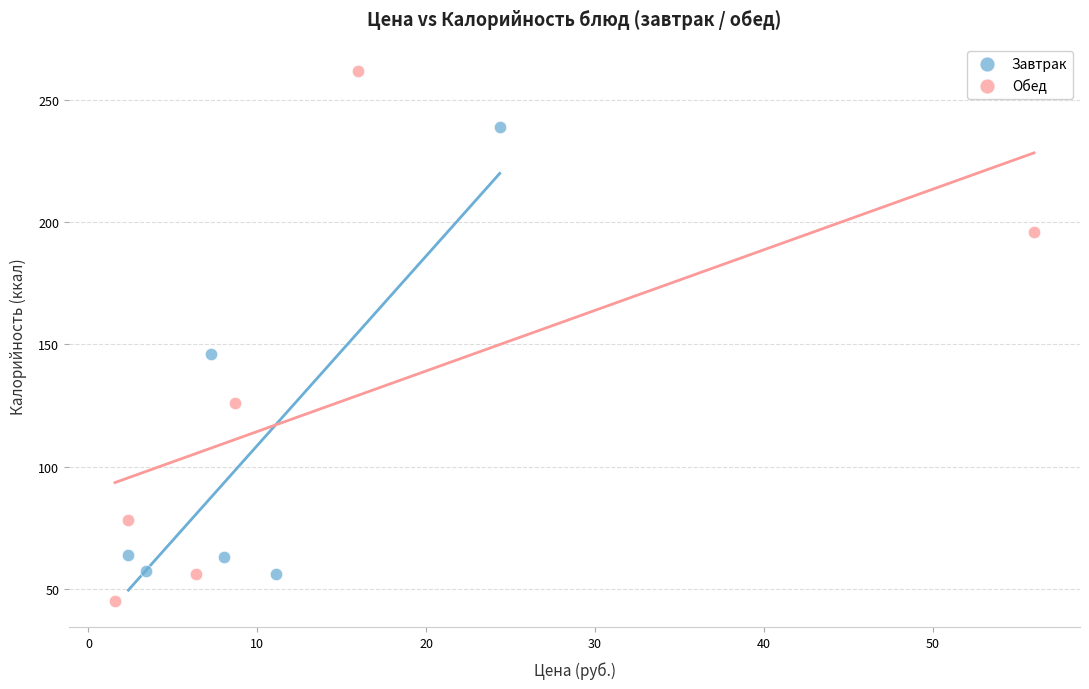

Which series has the widest spread of Y values?

Обед